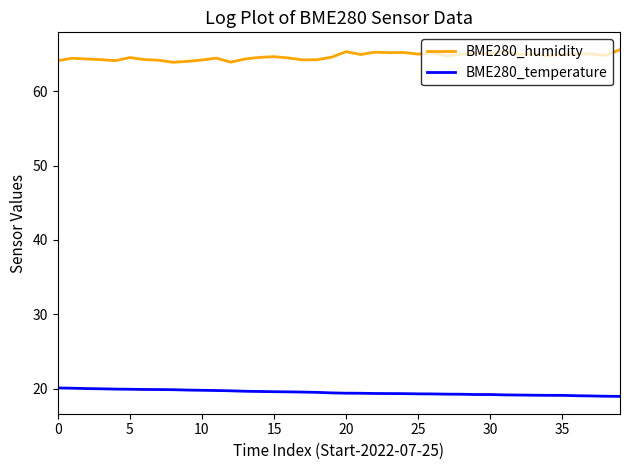

How many series are shown in this chart?

2